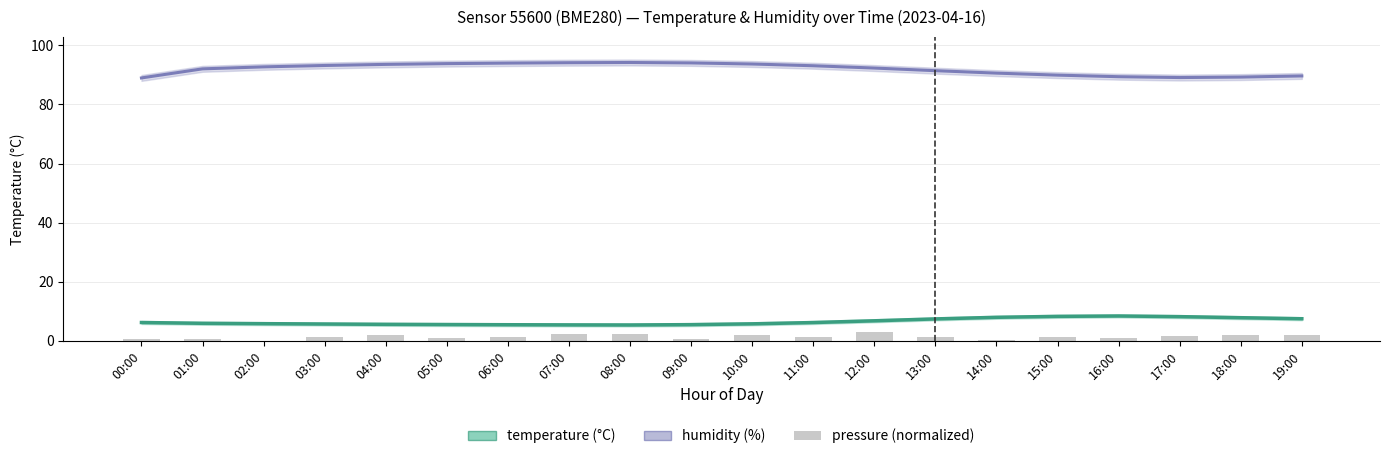

What is the difference between the highest and lowest values at 11:00?

91.9